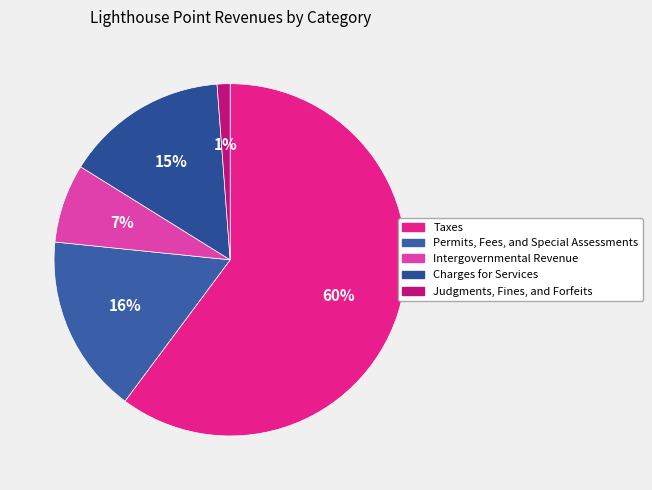

Combined, what portion of the pie is Charges for Services and Permits, Fees, and Special Assessments?

31.4%